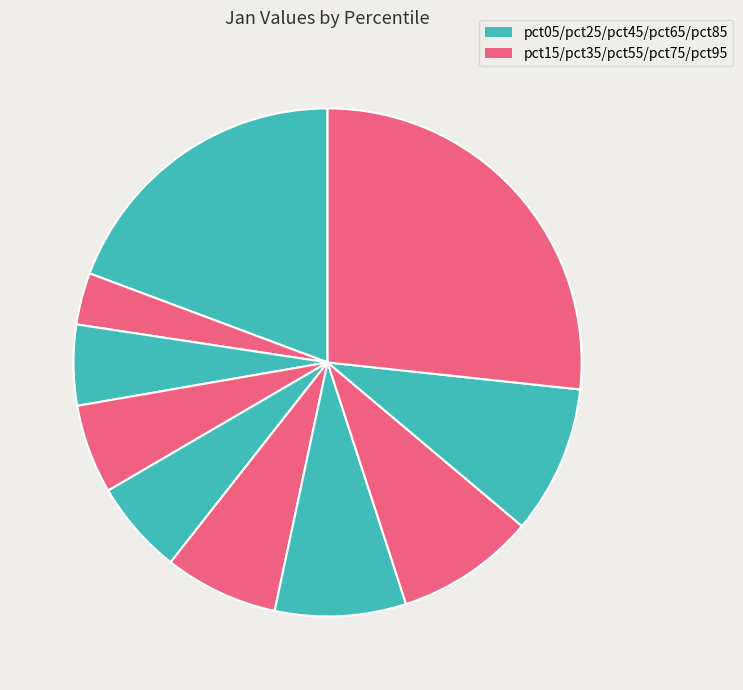

How many segments does this pie chart have?

10